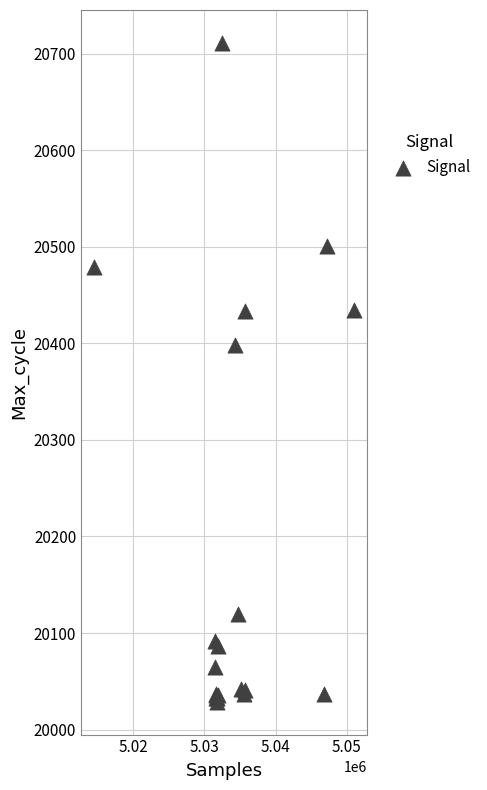

What Y value in the scatter plot is closest to 20370?

20398